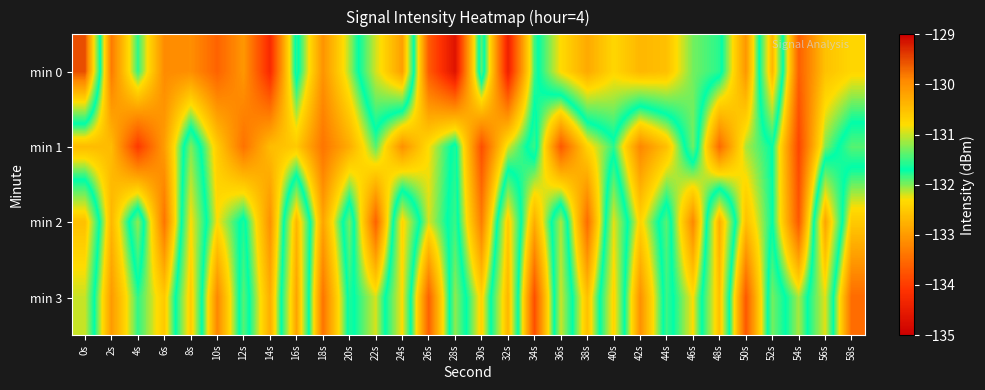

Rank the series by their maximum value, from highest to lowest.

min 0, min 2, min 3, min 1